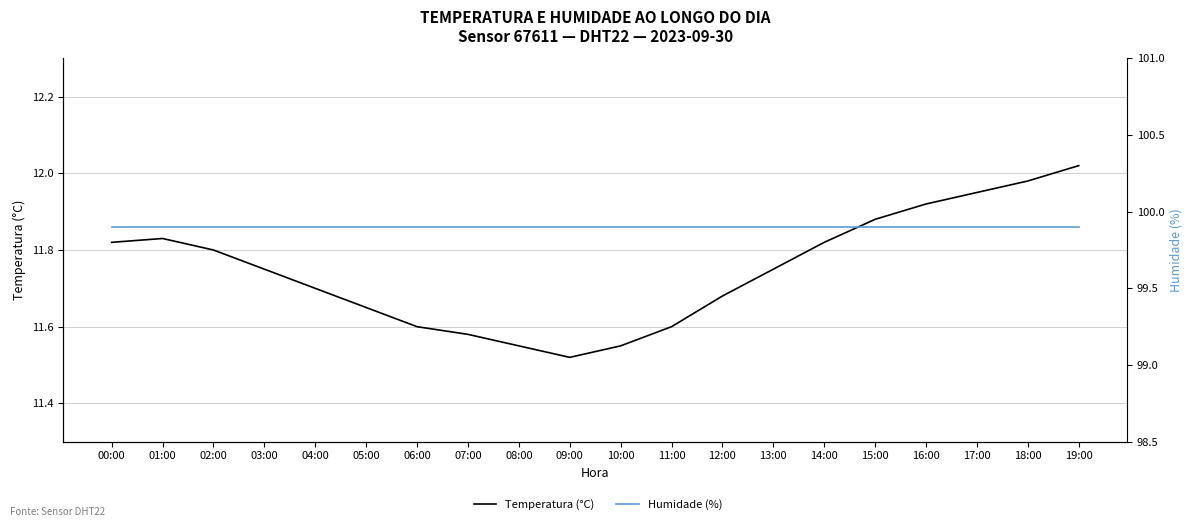

True or false: Temperatura (°C) has a value of 11.8 at 02:00.

True